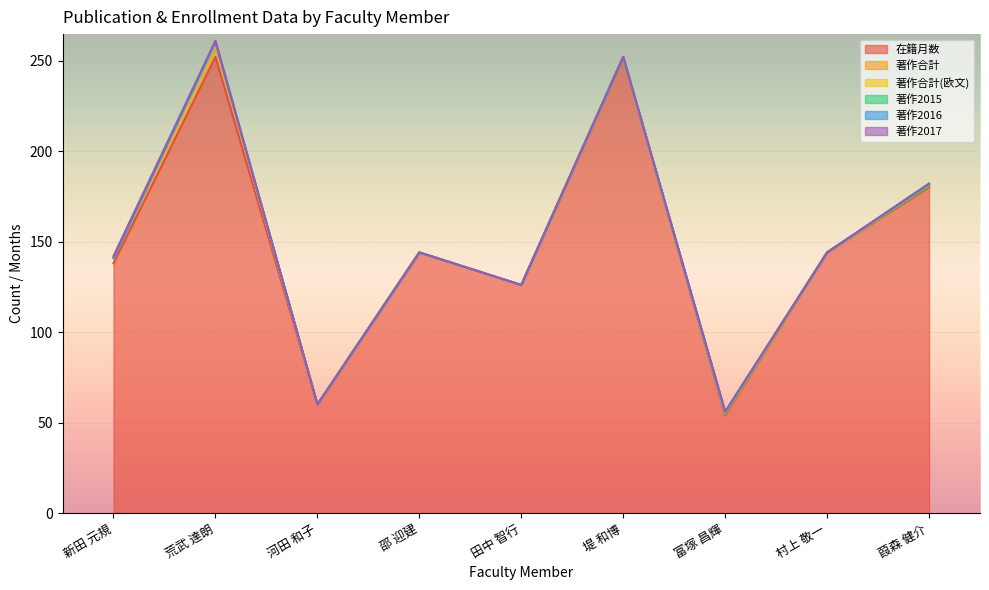

How many lines are shown in the chart?

6